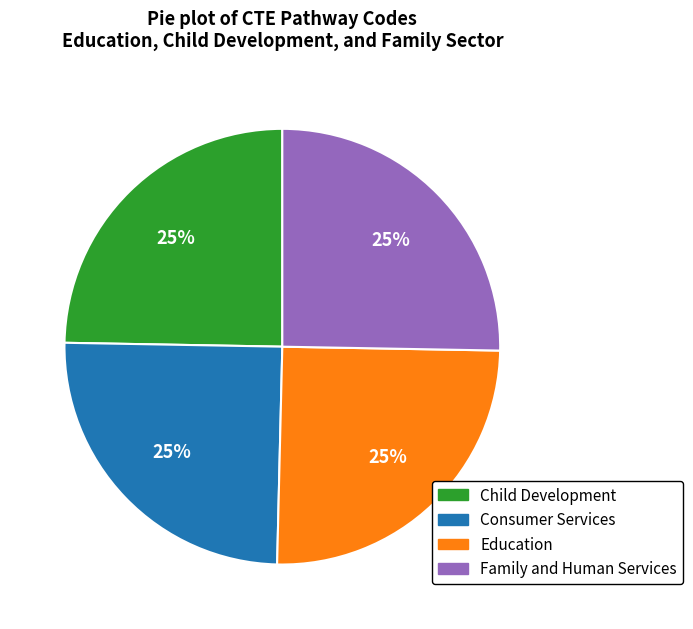

True or false: Consumer Services accounts for 25% of the total.

True